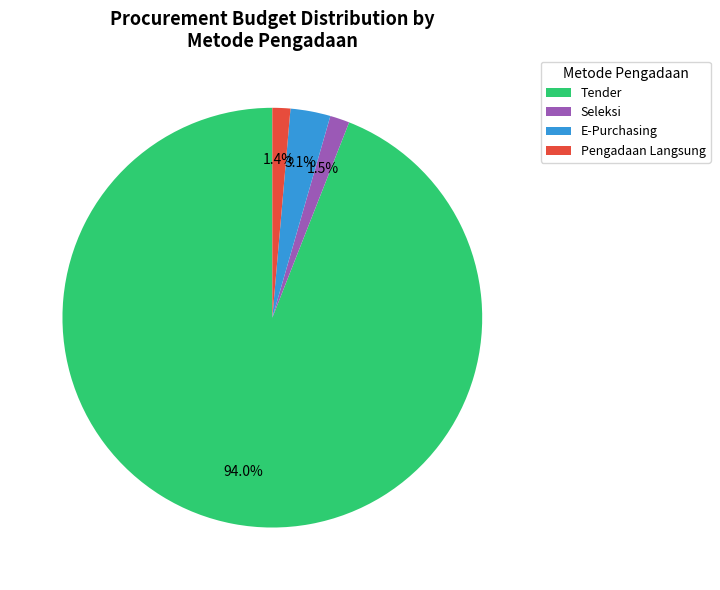

Which category accounts for the majority?

Tender